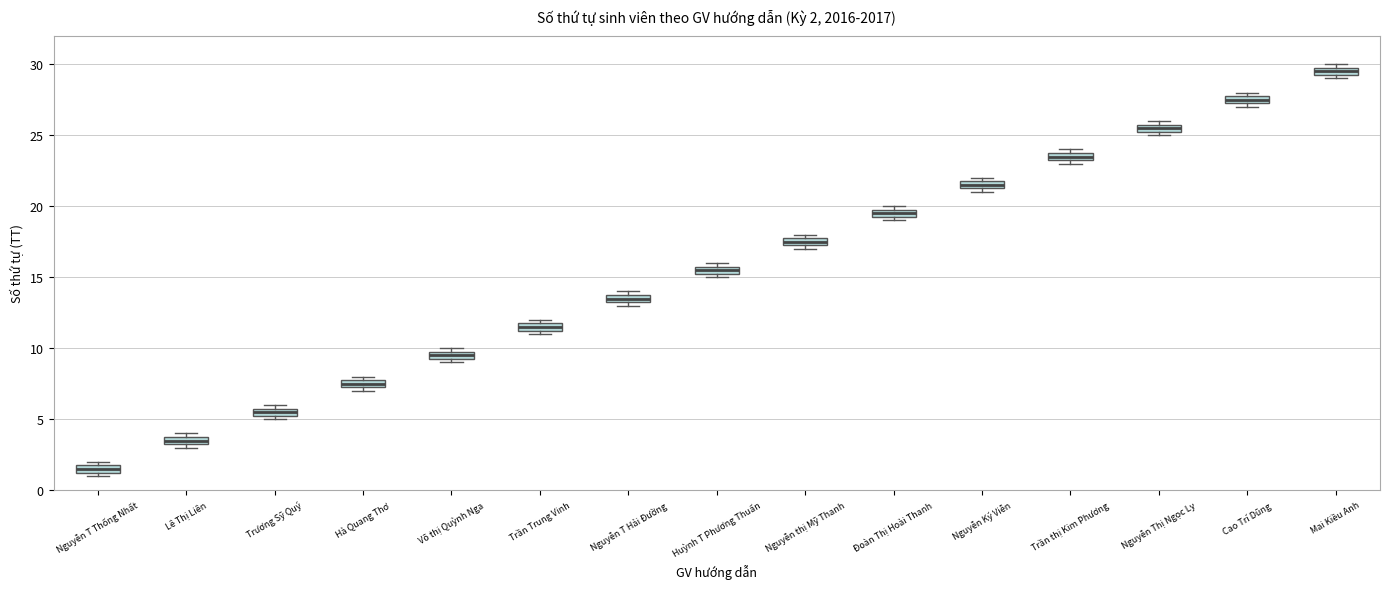

Which box's median line is the lowest?

Nguyễn T Thống Nhất